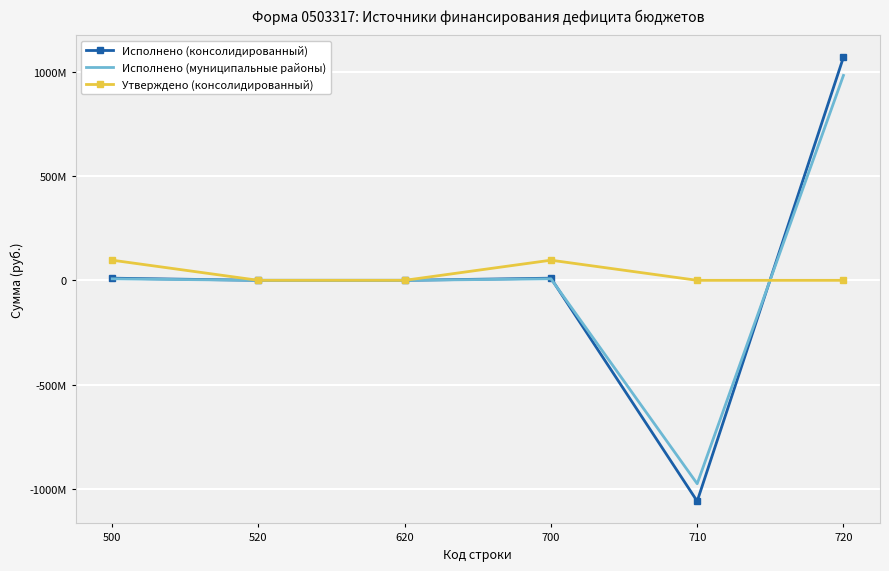

What is the maximum value for Утверждено (консолидированный)?

96472500.0